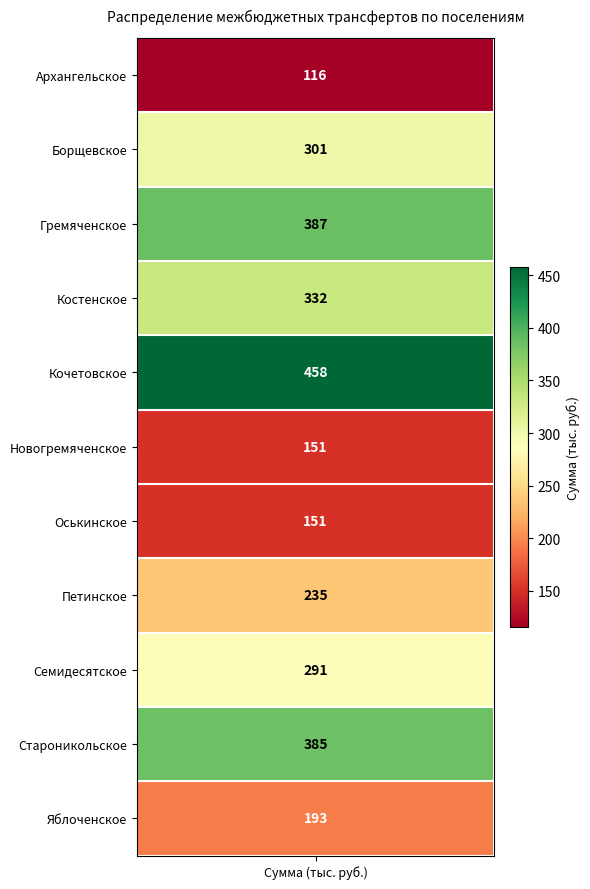

What is the maximum value shown in the chart?

458